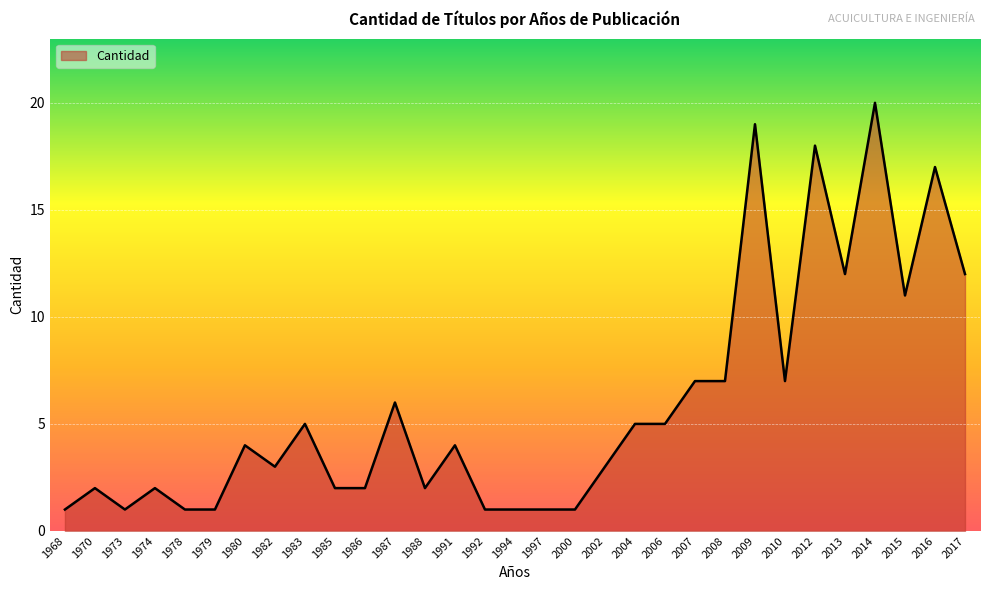

Is it true that the value at 1992 is 1?

True